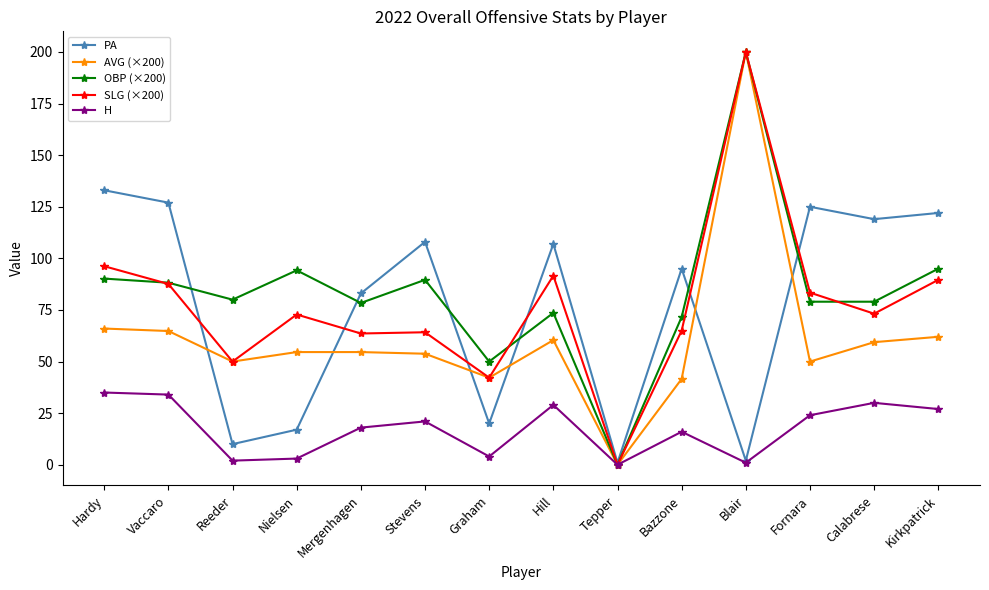

Which category has the highest value in the SLG (×200) series?

Blair